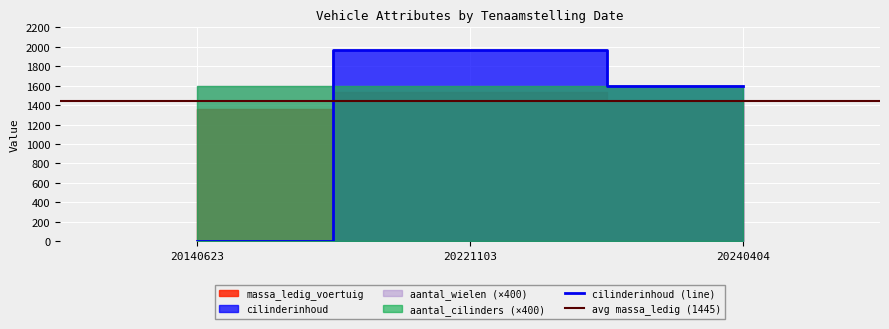

Which series has the largest range (max minus min)?

cilinderinhoud